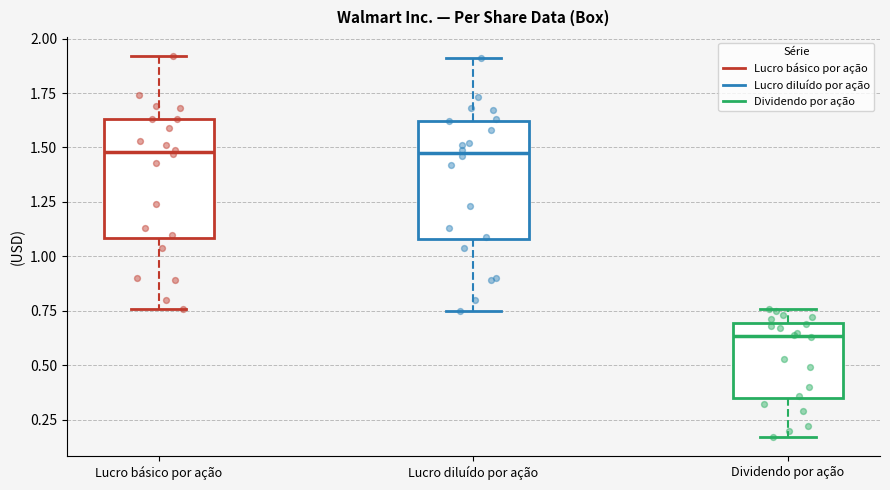

Reading left to right, transcribe this box plot: for each box, give where its median line is, the range the box spans, and where its two whiskers end, as read against the y-axis. The values are not printed on the chart, so give them approximately, as read against the axis.

Lucro básico por ação: median 1.50, box 1.10 to 1.65, whiskers 0.75 to 1.90
Lucro diluído por ação: median 1.50, box 1.10 to 1.60, whiskers 0.75 to 1.90
Dividendo por ação: median 0.65, box 0.35 to 0.70, whiskers 0.15 to 0.75